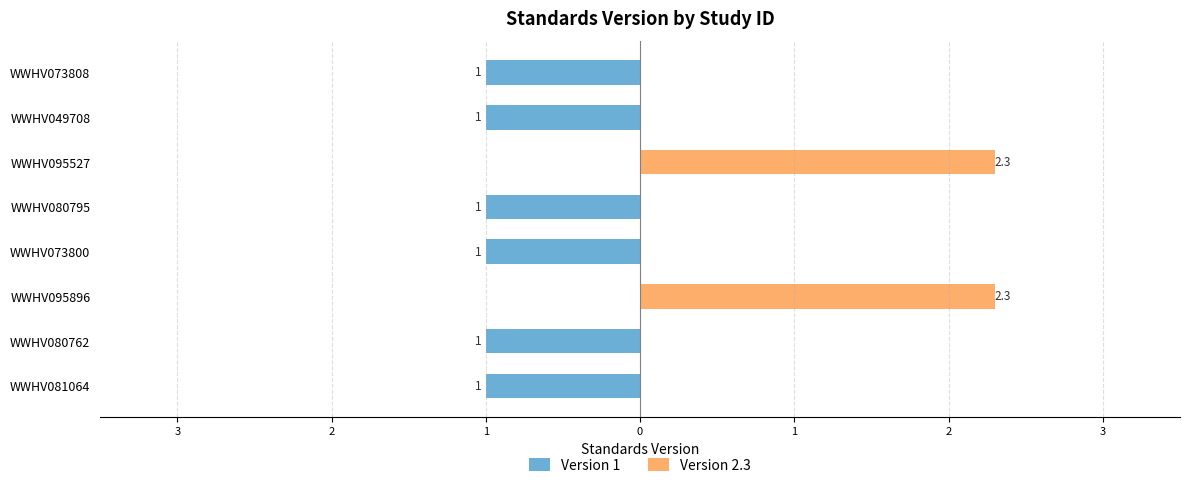

True or false: the data shows 0.3 at WWHV081064.

False